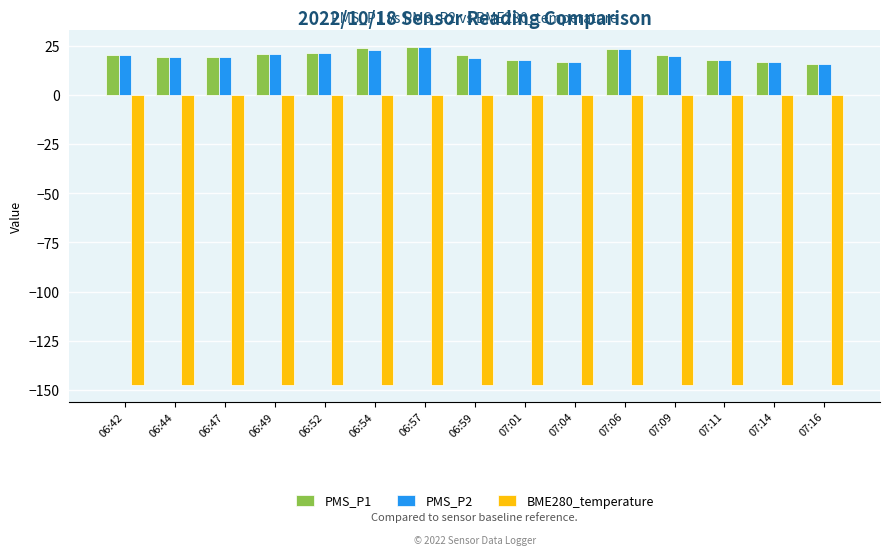

Is the value of BME280_temperature at 06:49 greater than the value of PMS_P1 at 07:11?

No